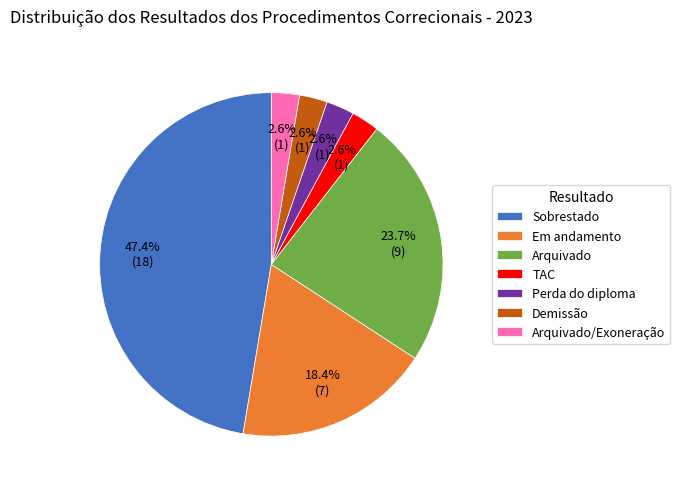

To the nearest percent, what is the average slice percentage?

14%